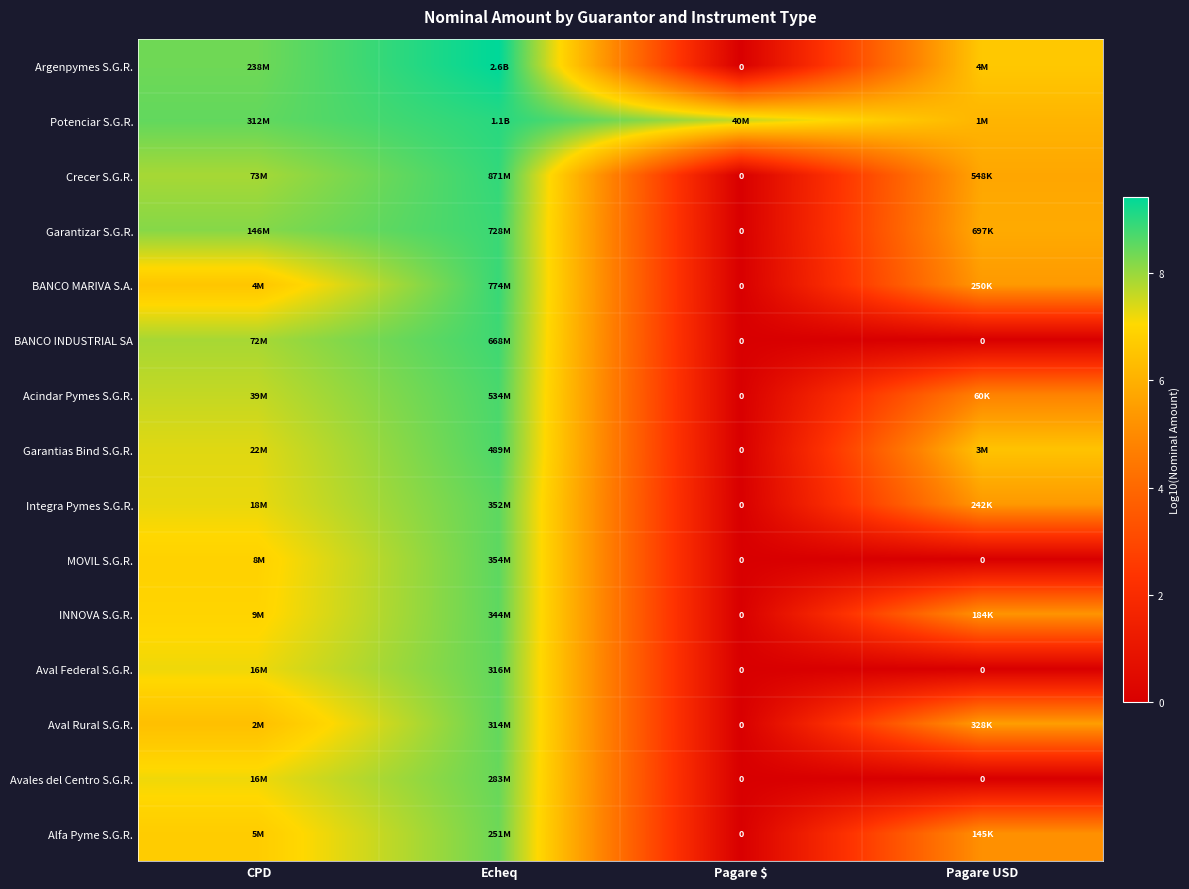

How many values in Aval Rural S.G.R. are above zero?

3